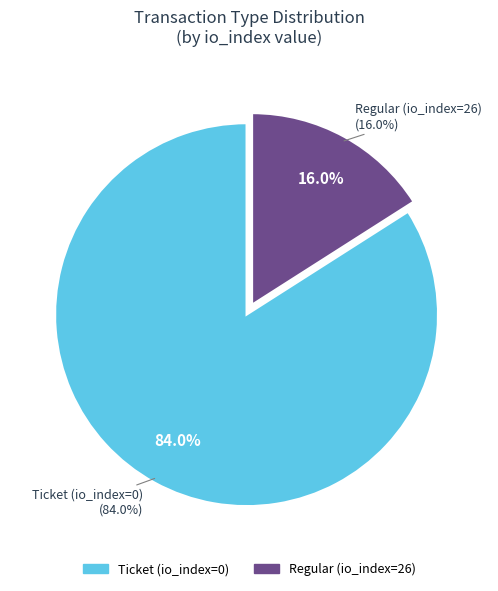

To the nearest percent, what is the combined percentage of Regular tx and Ticket tx?

100%